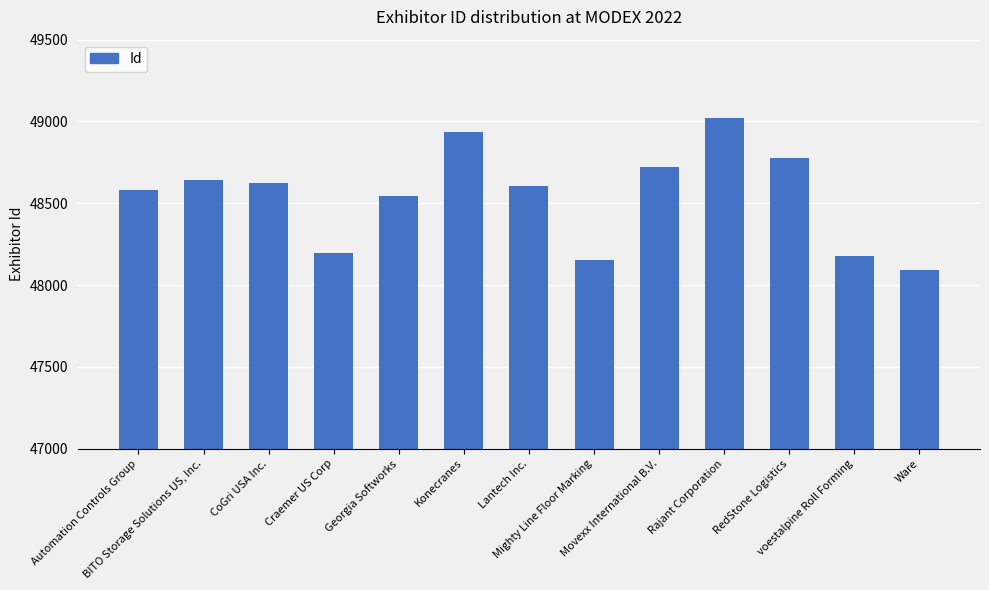

What is the greatest value displayed?

49021